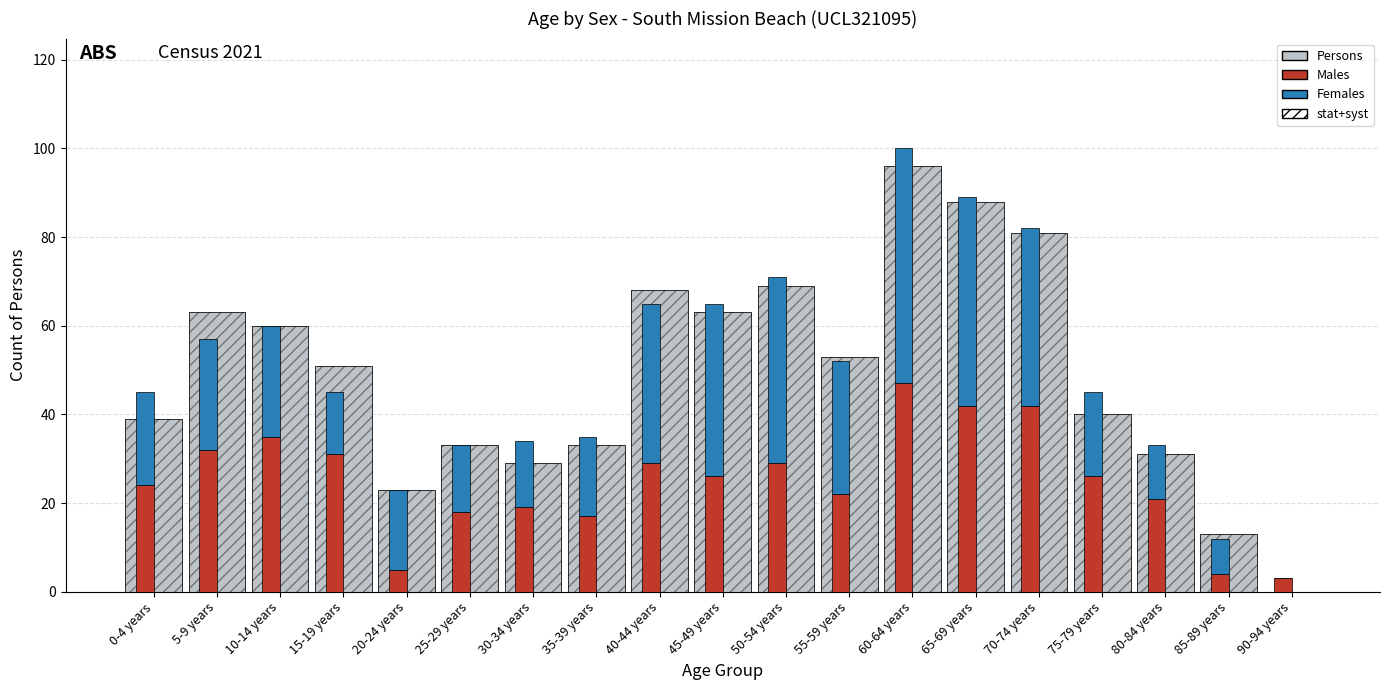

How many data points in Males are above 26?

8